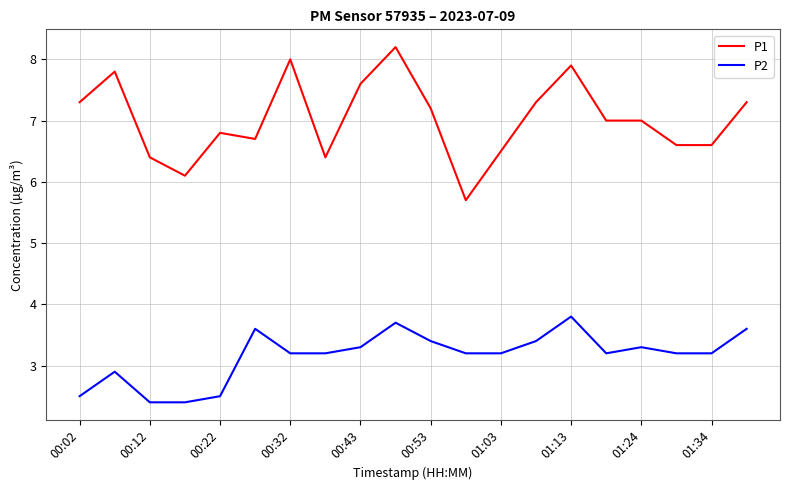

Rank the series by their average value, from highest to lowest.

P1, P2